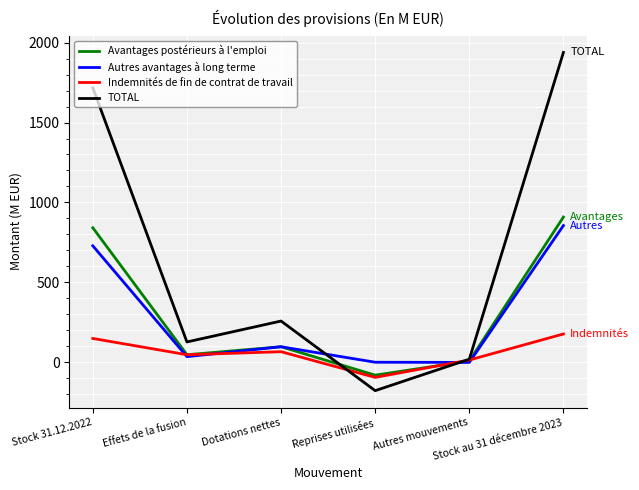

Where is Autres avantages à long terme nearest to the value 426?

Stock 31.12.2022